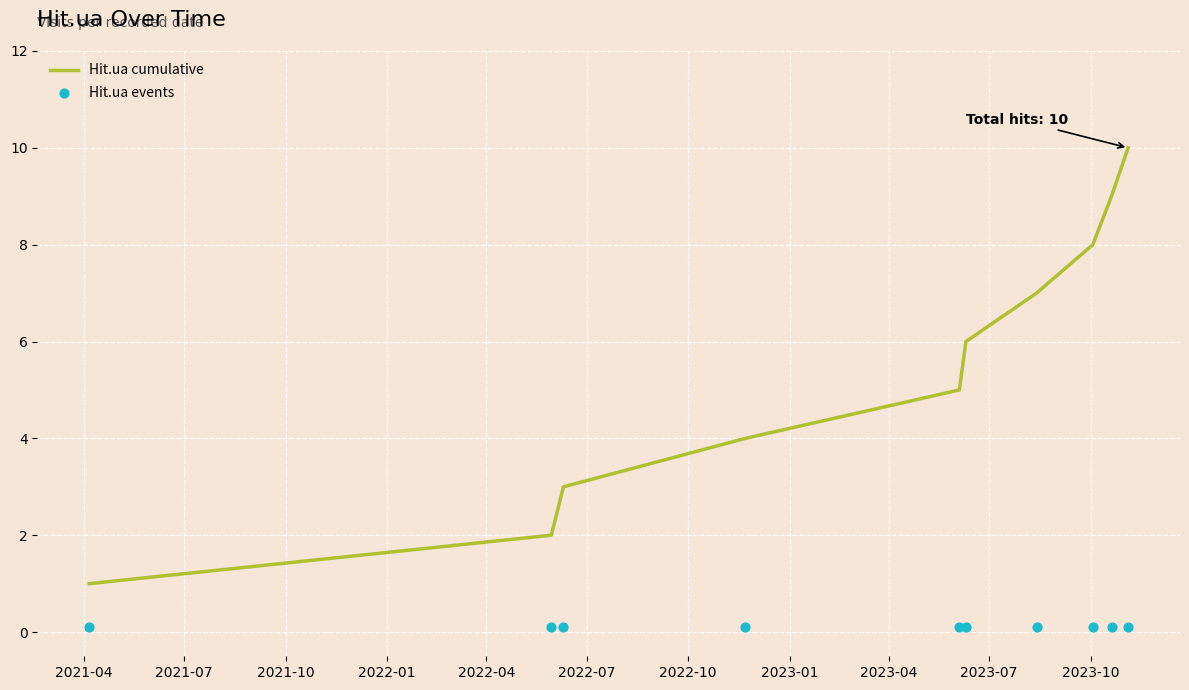

Which series contains the lowest Y value?

Hit.ua events